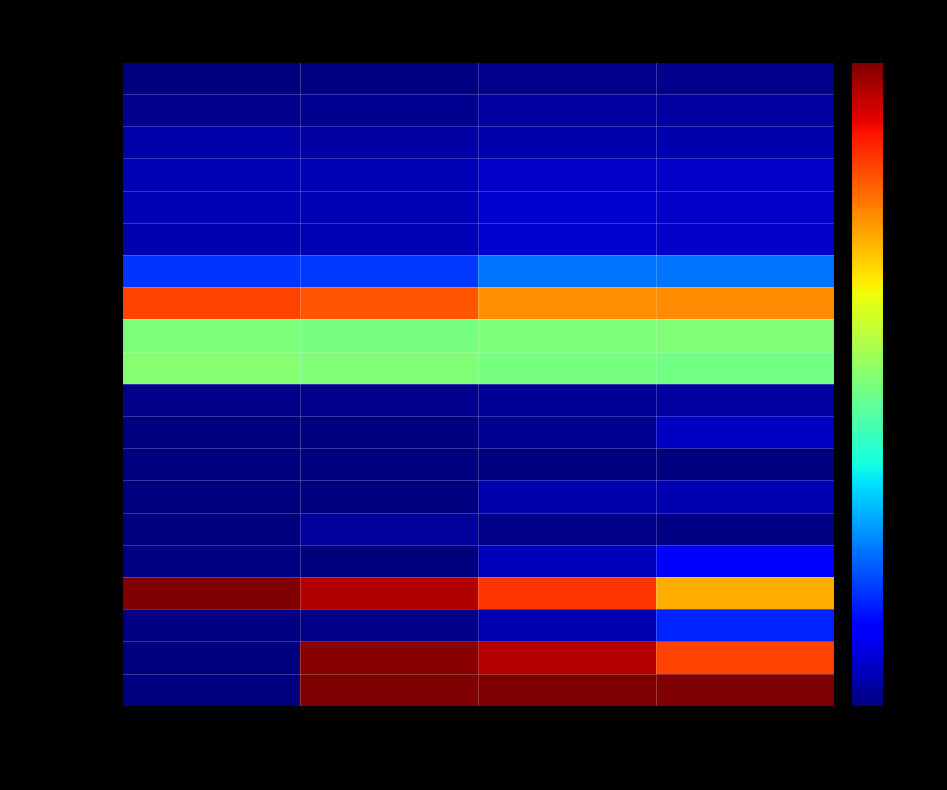

What is the total value across all series at Aitkin Co.?

5.2